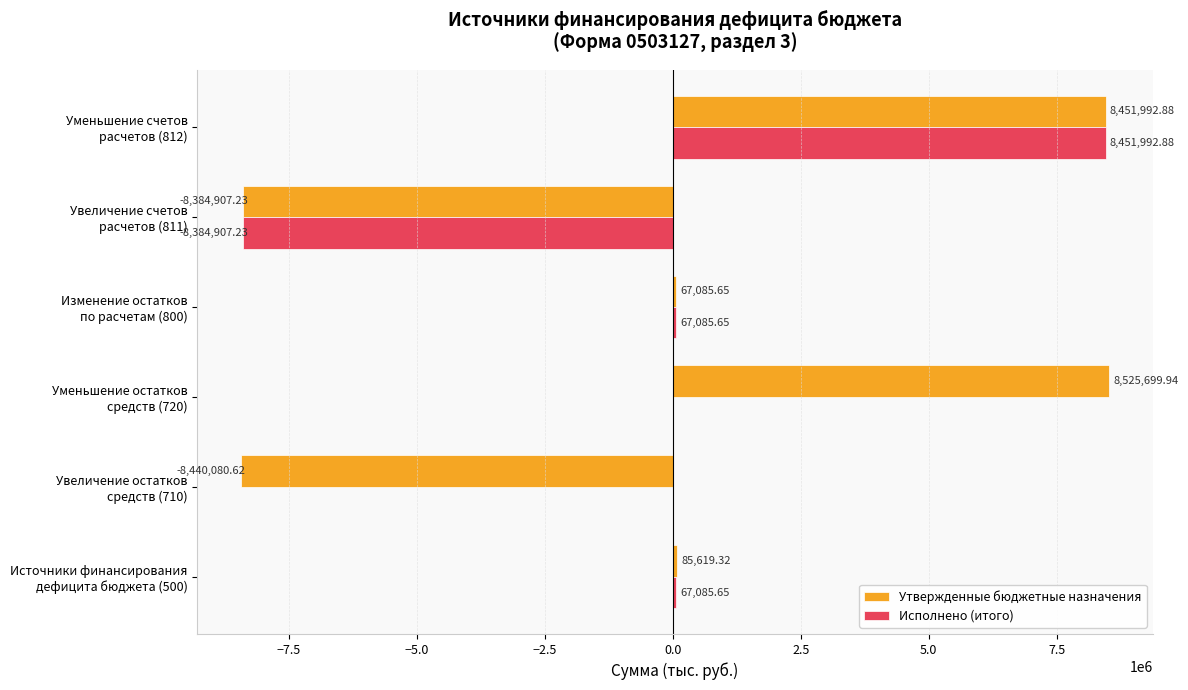

Which series has the largest total across all categories?

Утвержденные бюджетные назначения